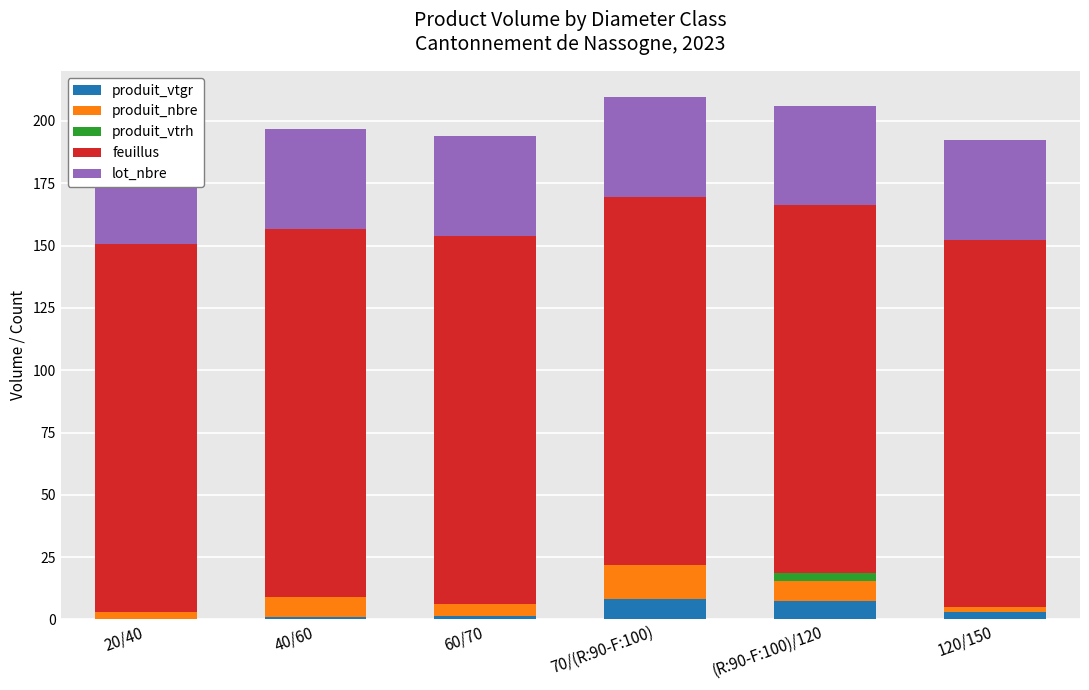

At which label is produit_vtrh closest to 1?

20/40